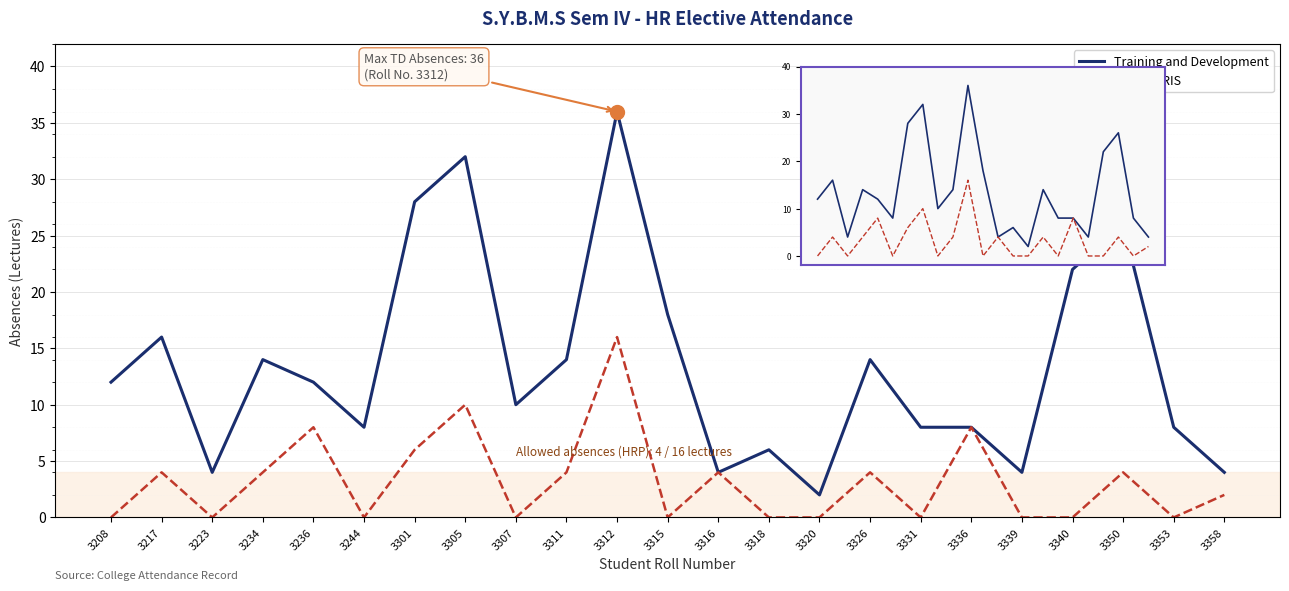

True or false: Training & Dev and Training and Development intersect in this chart.

False